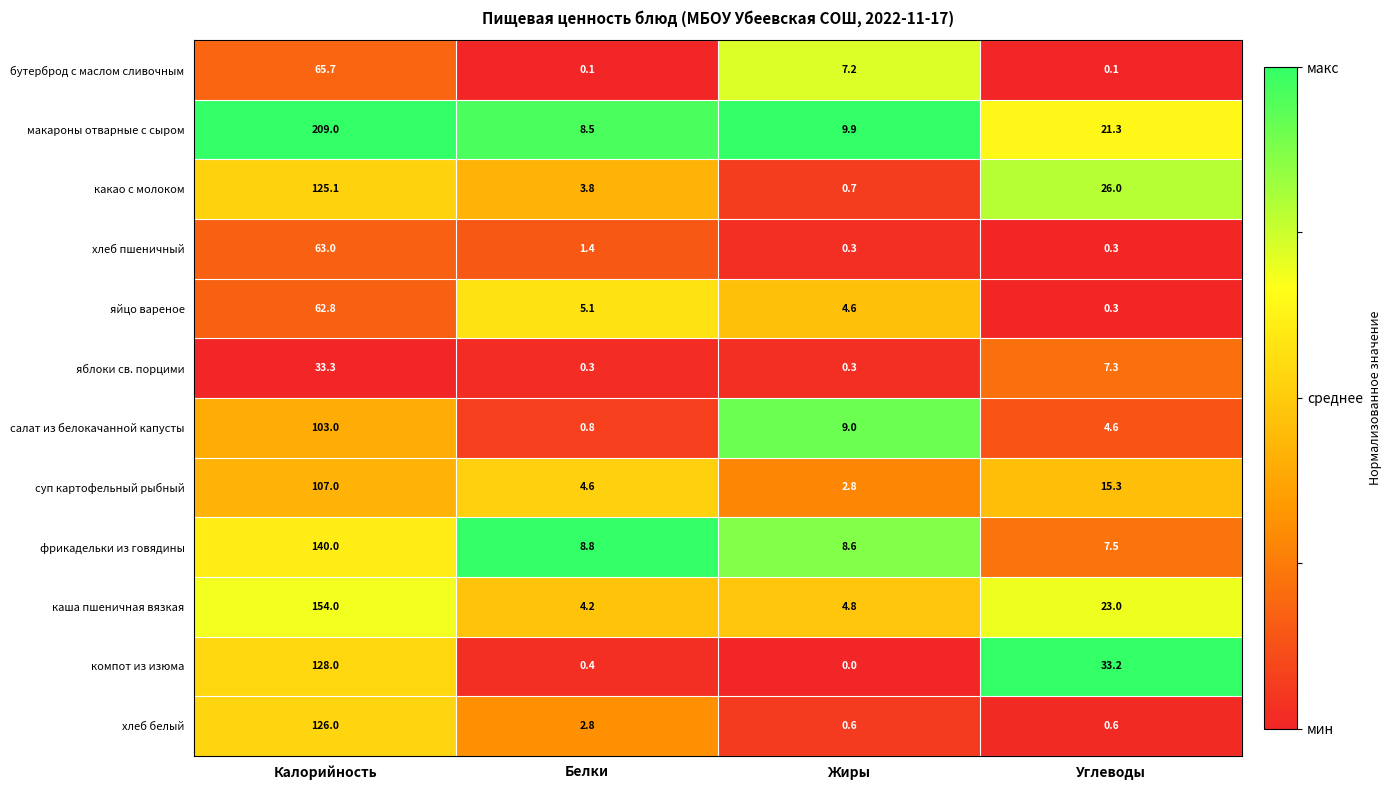

How many categories are shown in the chart?

4